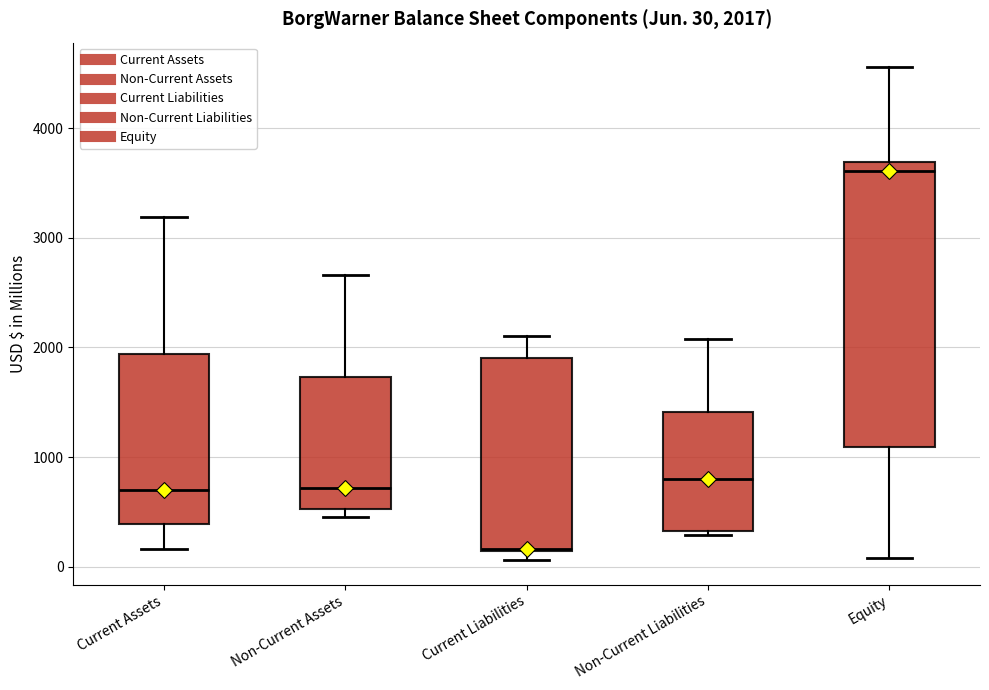

Which box is the tallest, from its lower edge to its upper edge?

Equity